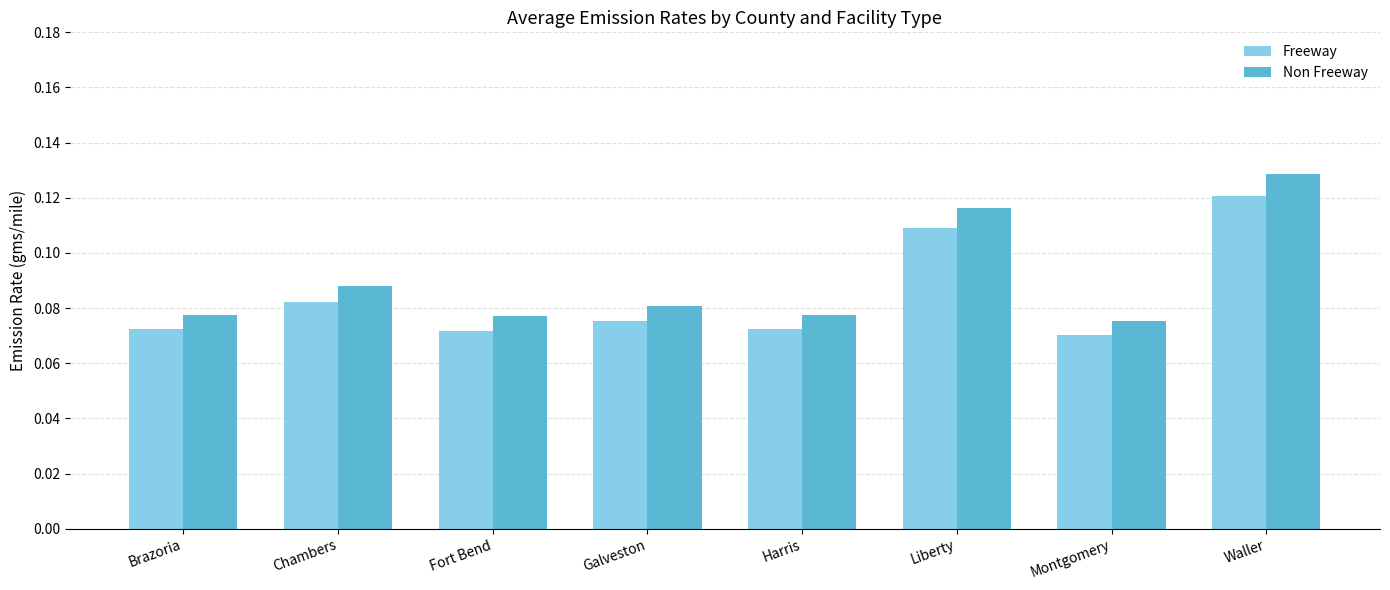

What are all the series names shown in the legend?

Freeway, Non Freeway